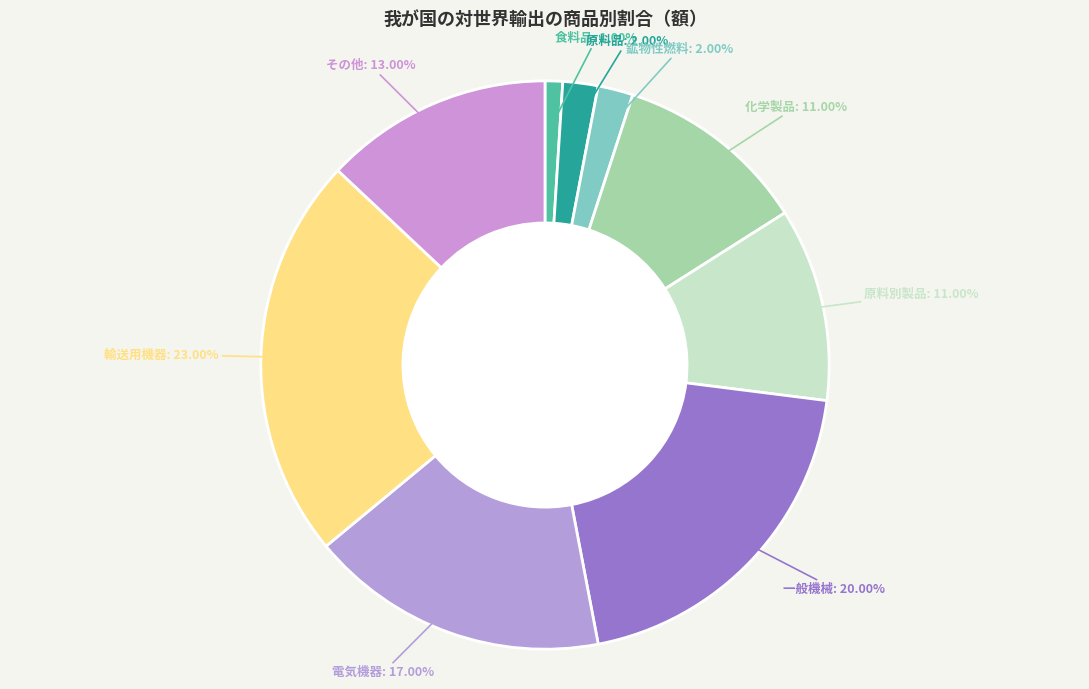

Which slice is the smallest?

食料品